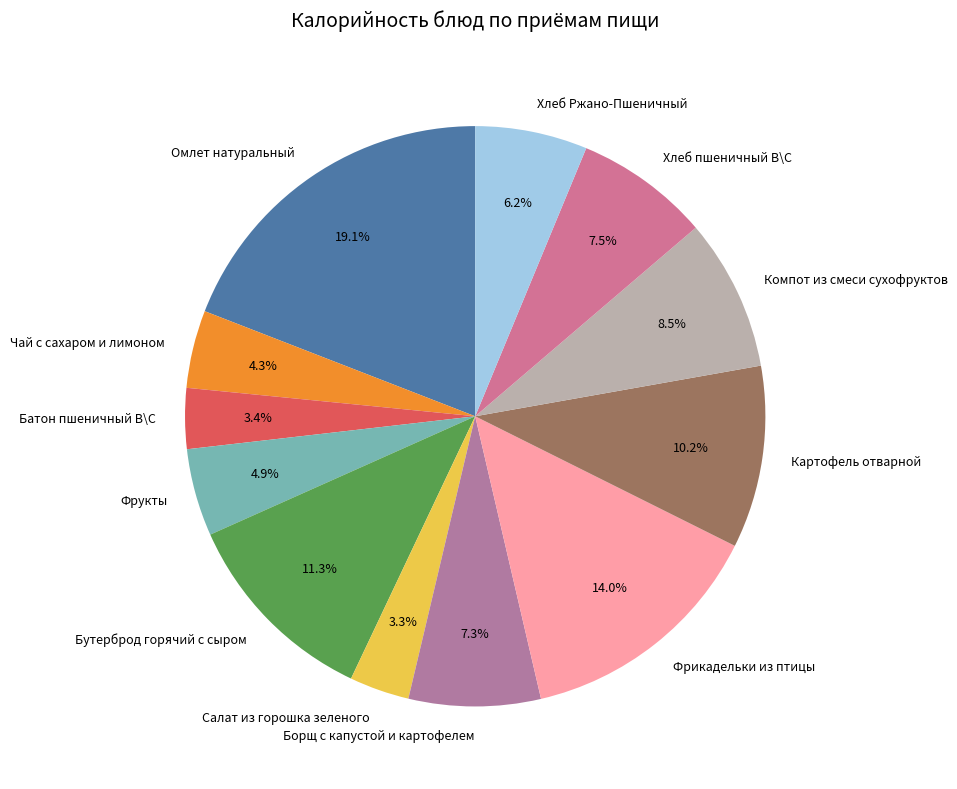

Which category has the biggest portion of the pie?

Омлет натуральный